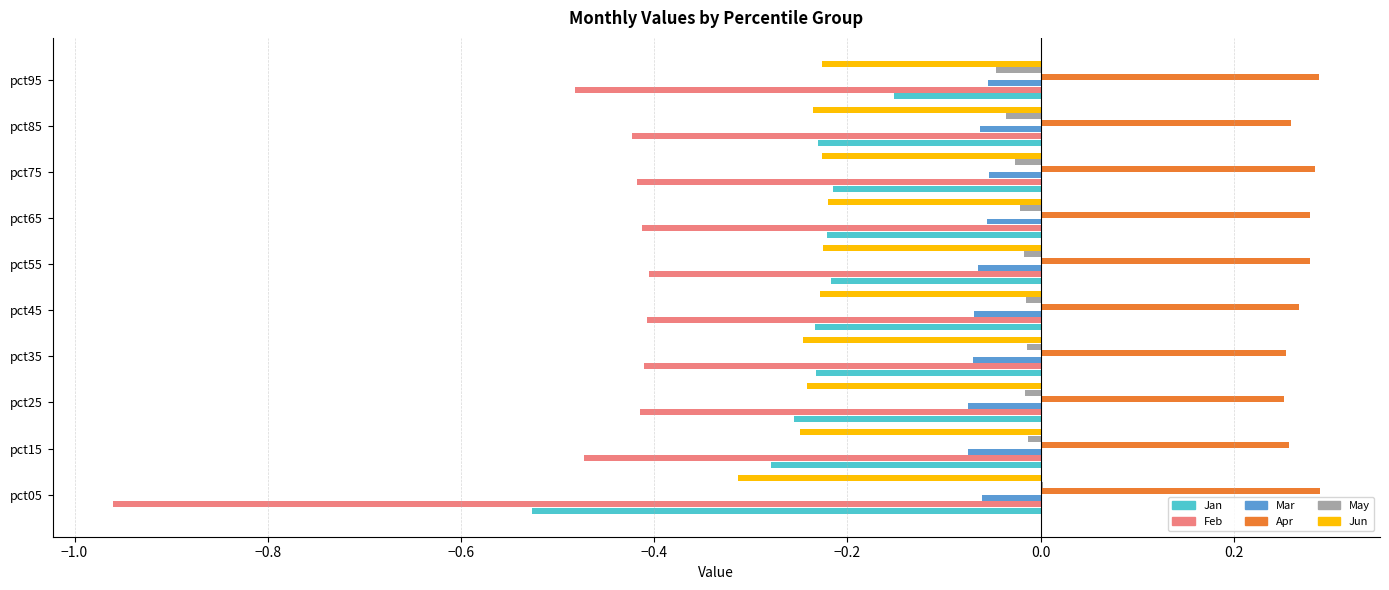

Between pct25 and pct85, which is larger?

pct85